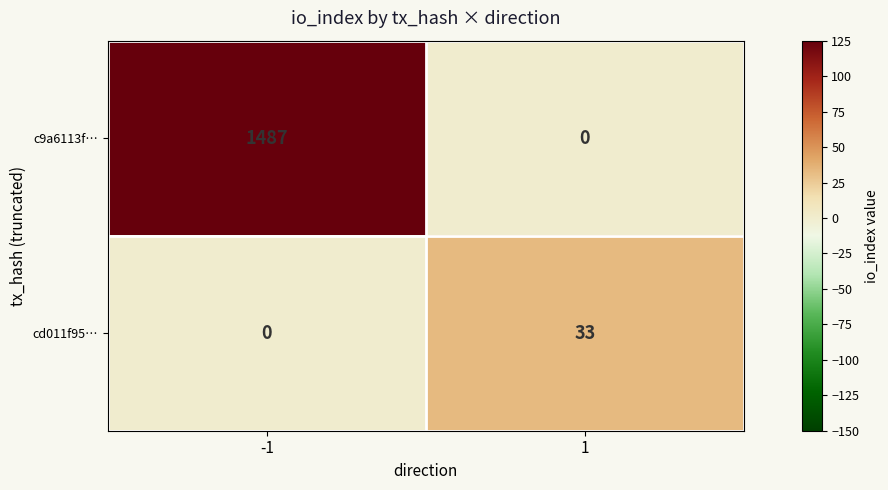

What is the difference between the maximum and minimum values in the cd011f95… series?

33